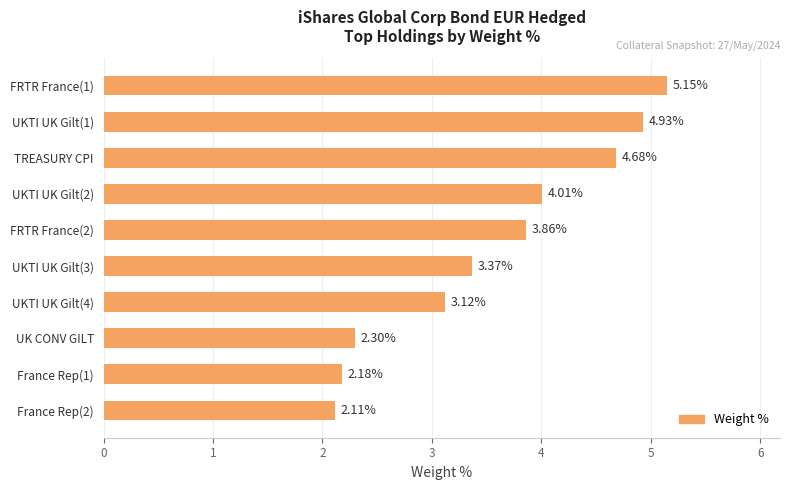

Between UKTI UK Gilt(4) and UKTI UK Gilt(3), which is larger?

UKTI UK Gilt(3)